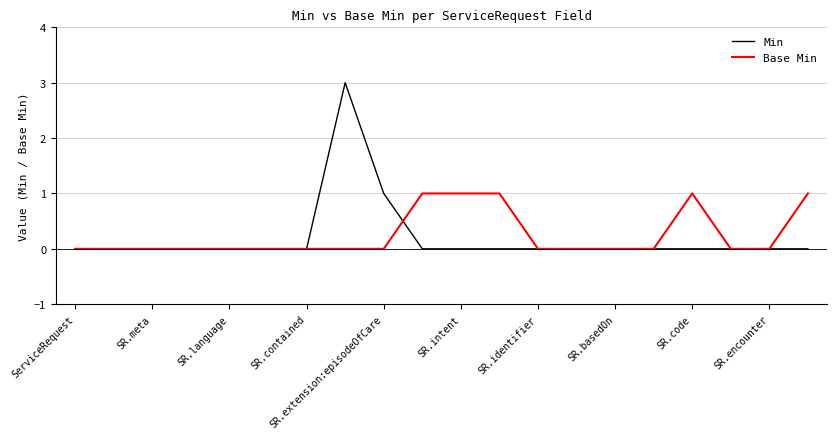

List the series in order of their peak value, highest first.

Min, Base Min